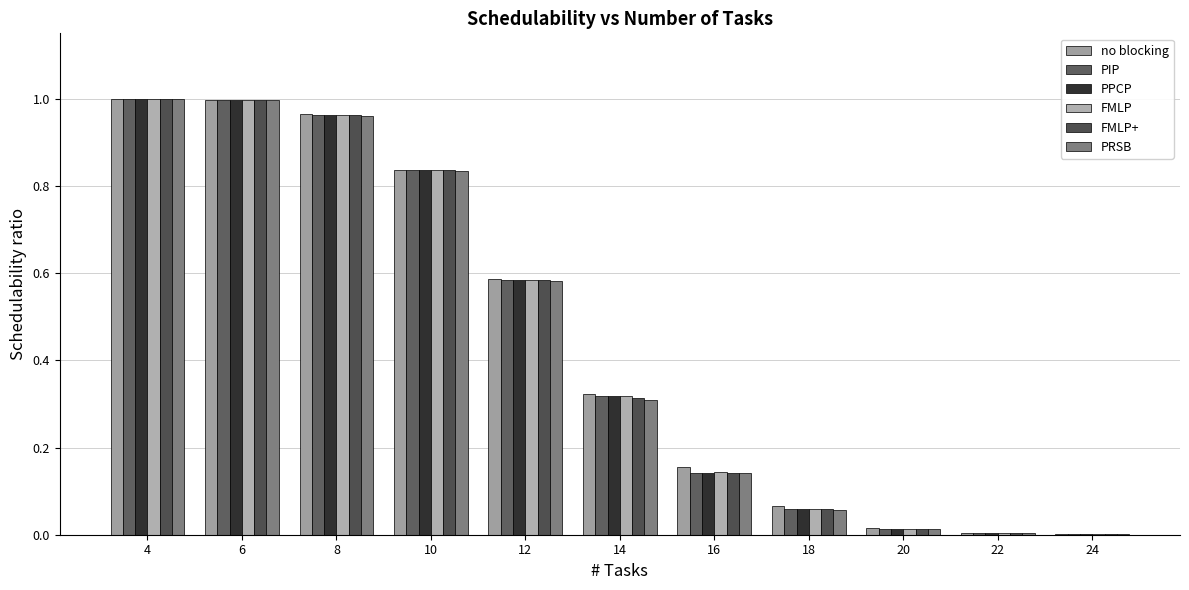

Is it true that no blocking equals 0.0 at 20?

False